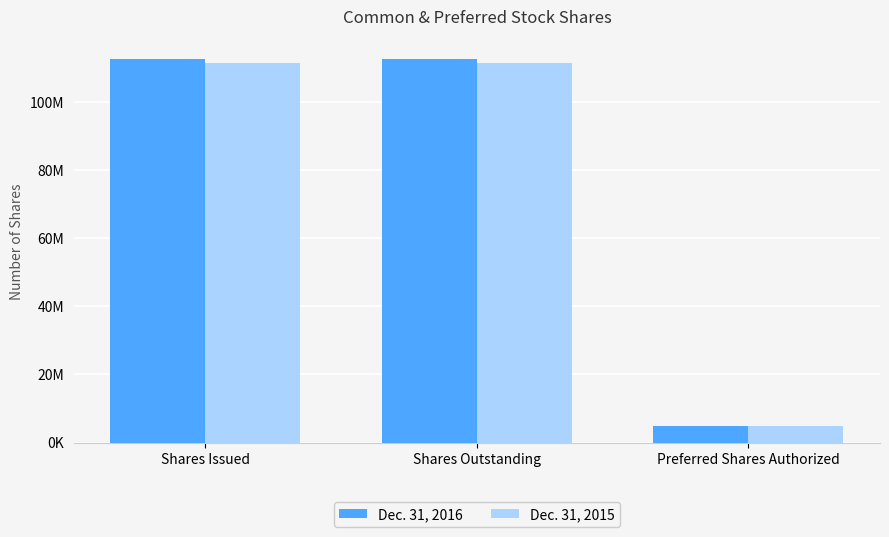

Rank the series by their average value, from highest to lowest.

Dec. 31, 2016, Dec. 31, 2015